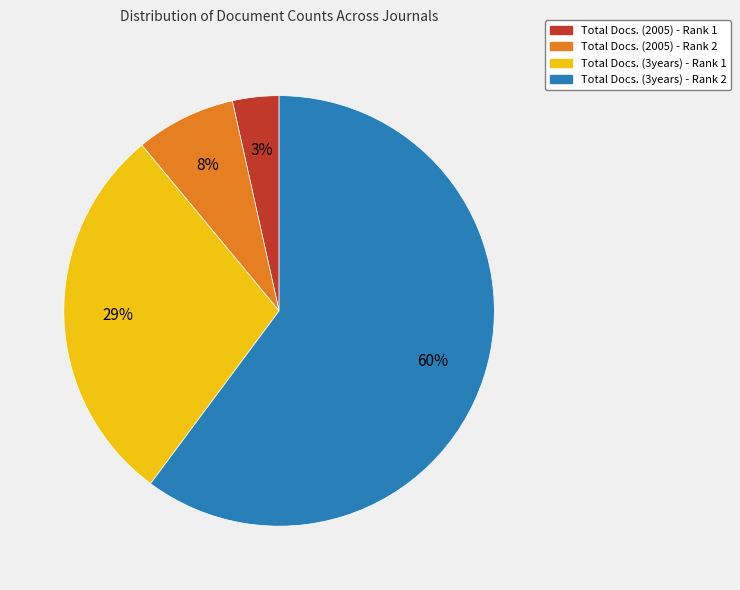

To the nearest percent, what percentage of the pie is Total Docs. (3years) - Rank 2?

60%